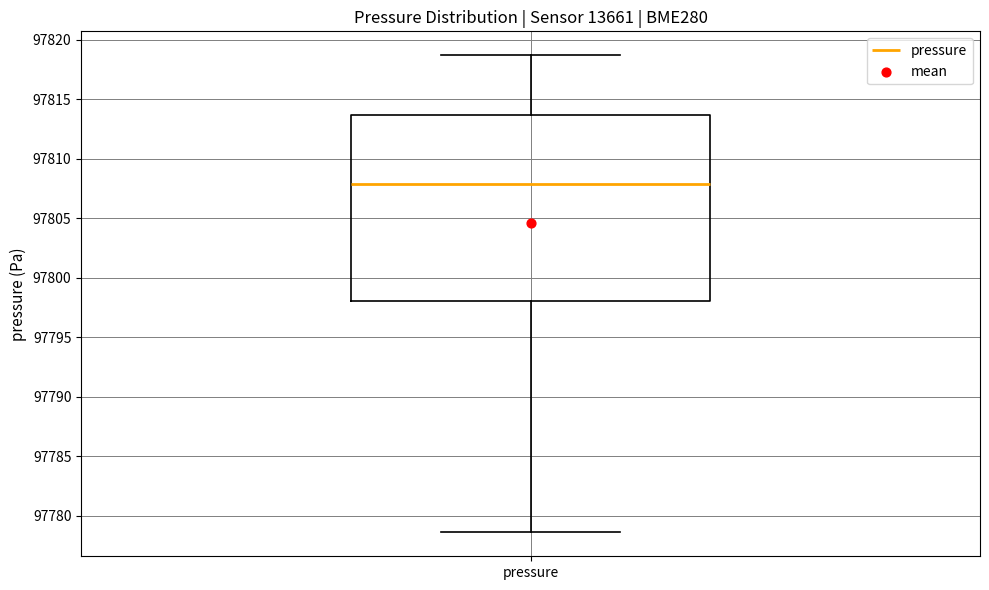

Transcribe this box plot: give where the median line is, the range the box spans, and where the two whiskers end, as read against the y-axis. The values are not printed on the chart, so give them approximately, as read against the axis.

median 97808.0, box 97798.0 to 97813.5, whiskers 97778.5 to 97818.5